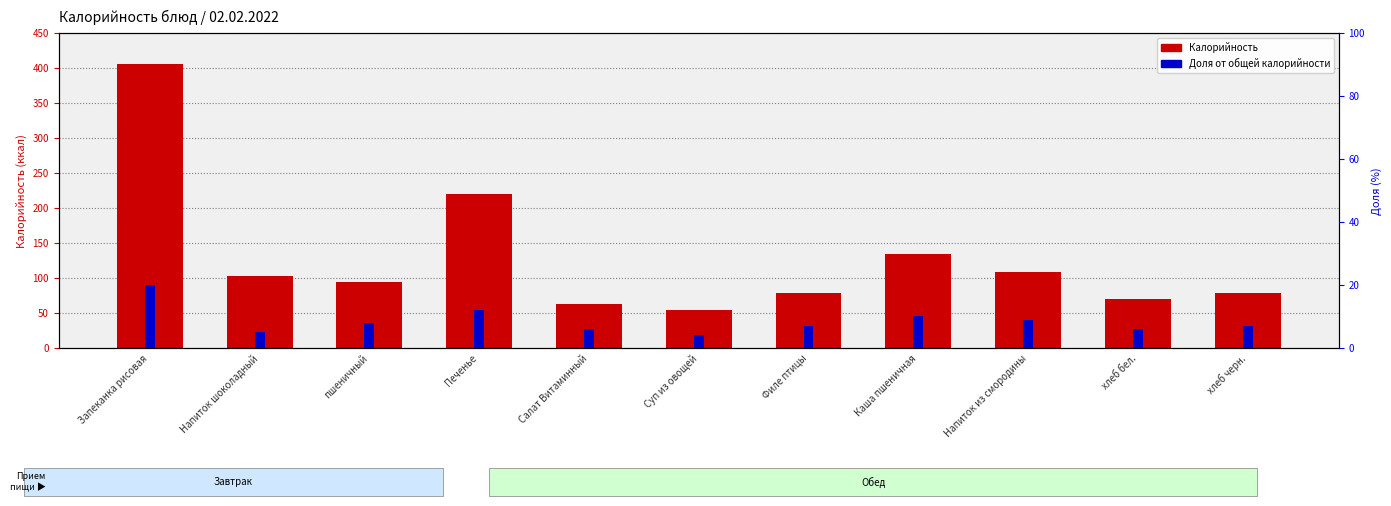

List the series in order of their peak value, lowest first.

Доля от общей калорийности, Калорийность